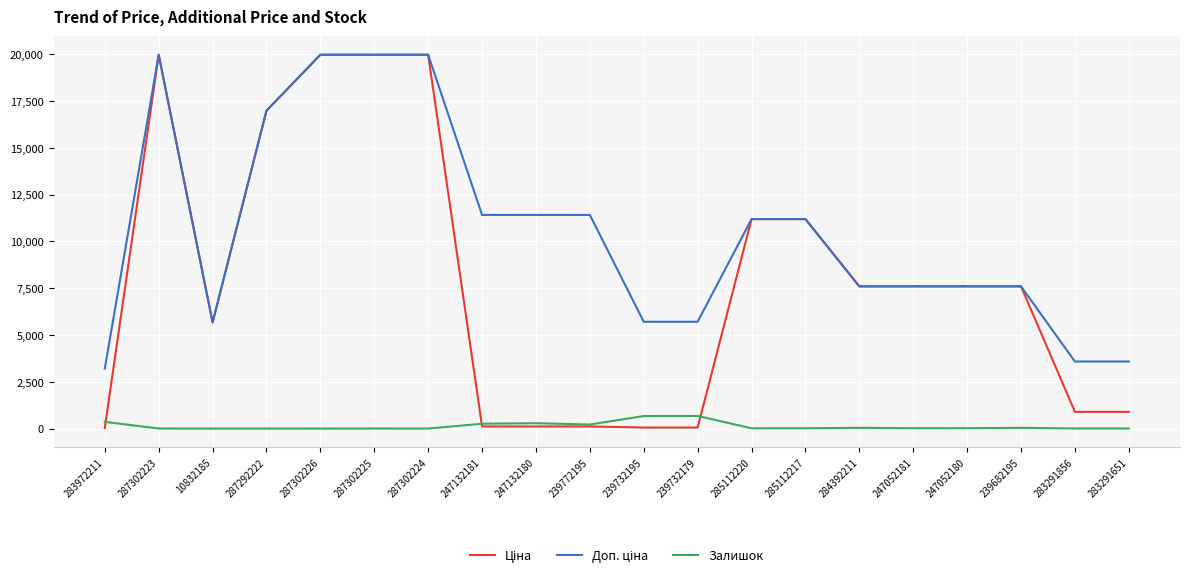

What is the spread (max minus min) of values at 285112217?

11171.2